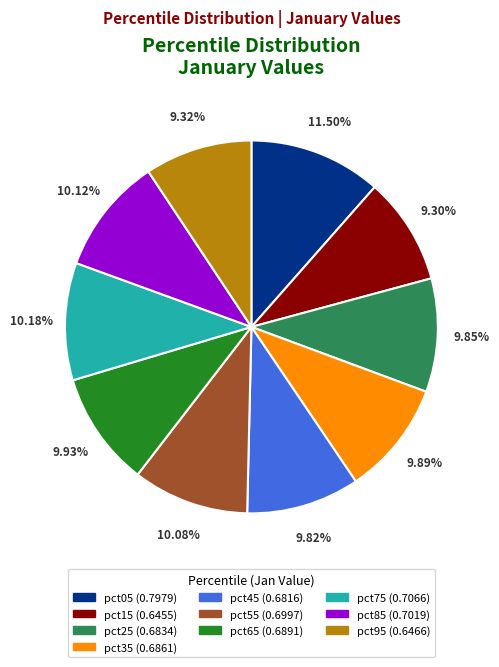

To the nearest percent, what is the combined percentage of pct05 and pct35?

21%